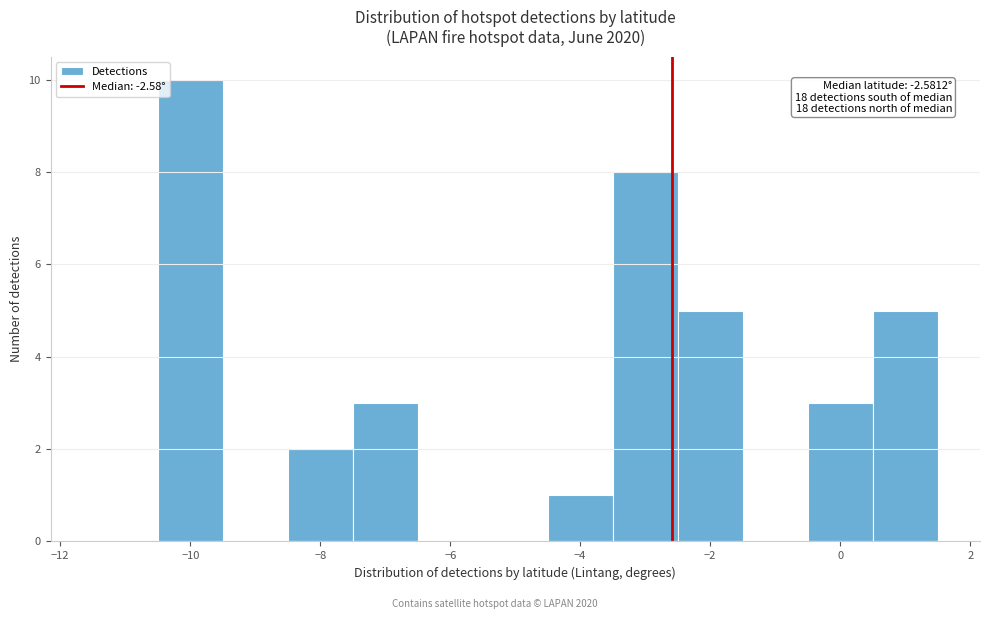

Which range on the x-axis has the tallest bar?

-10.5 to -9.5